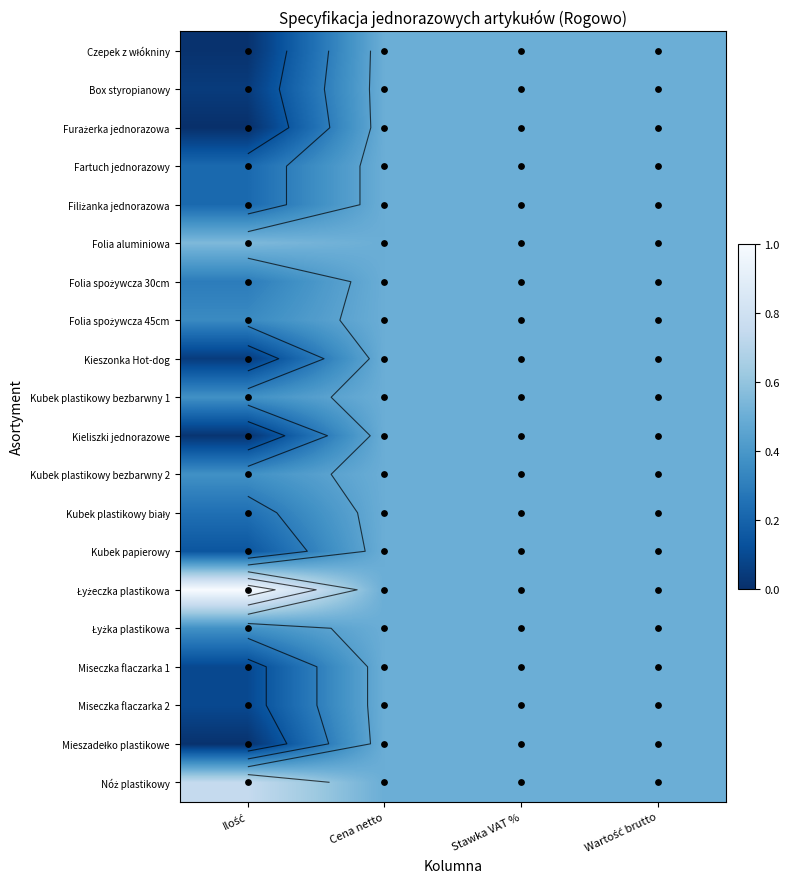

Is the value of Filiżanka jednorazowa at Ilość greater than the value of Nóż plastikowy at Cena netto?

No